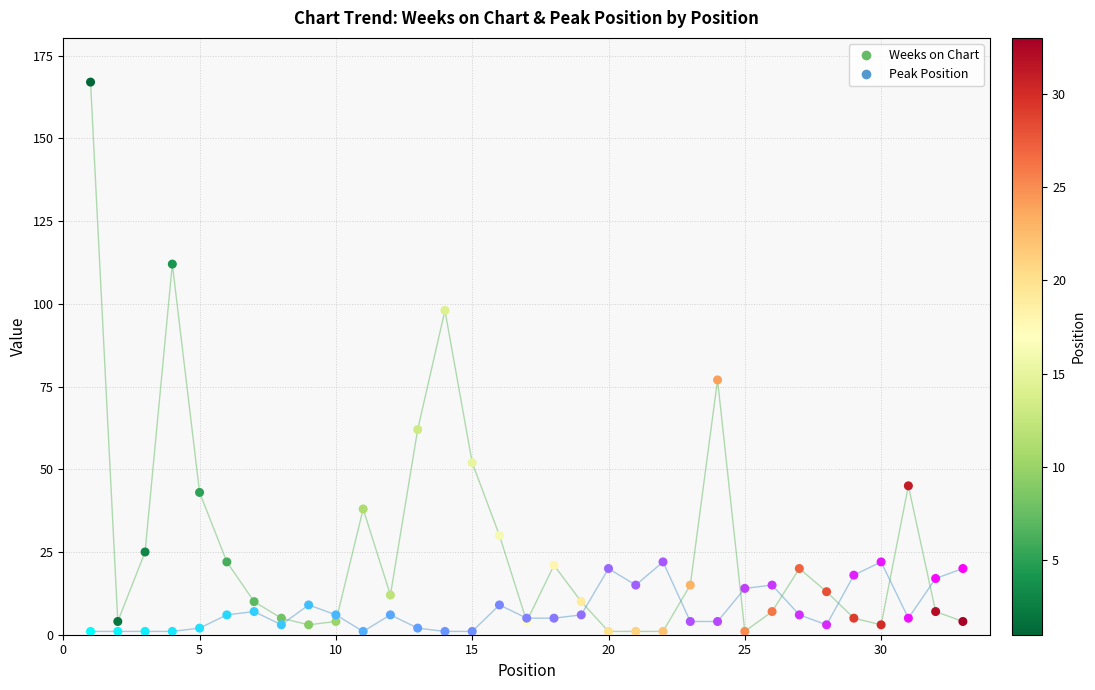

What is the X range (max minus min) for the scatter plot?

32